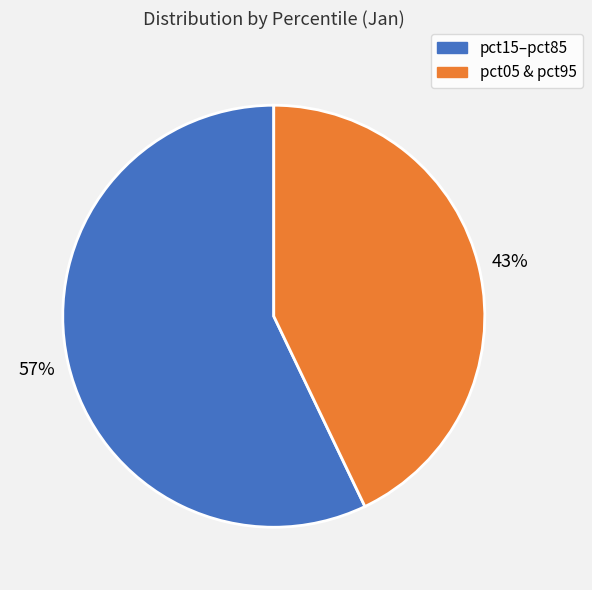

Is there any slice that represents more than half of the pie?

Yes